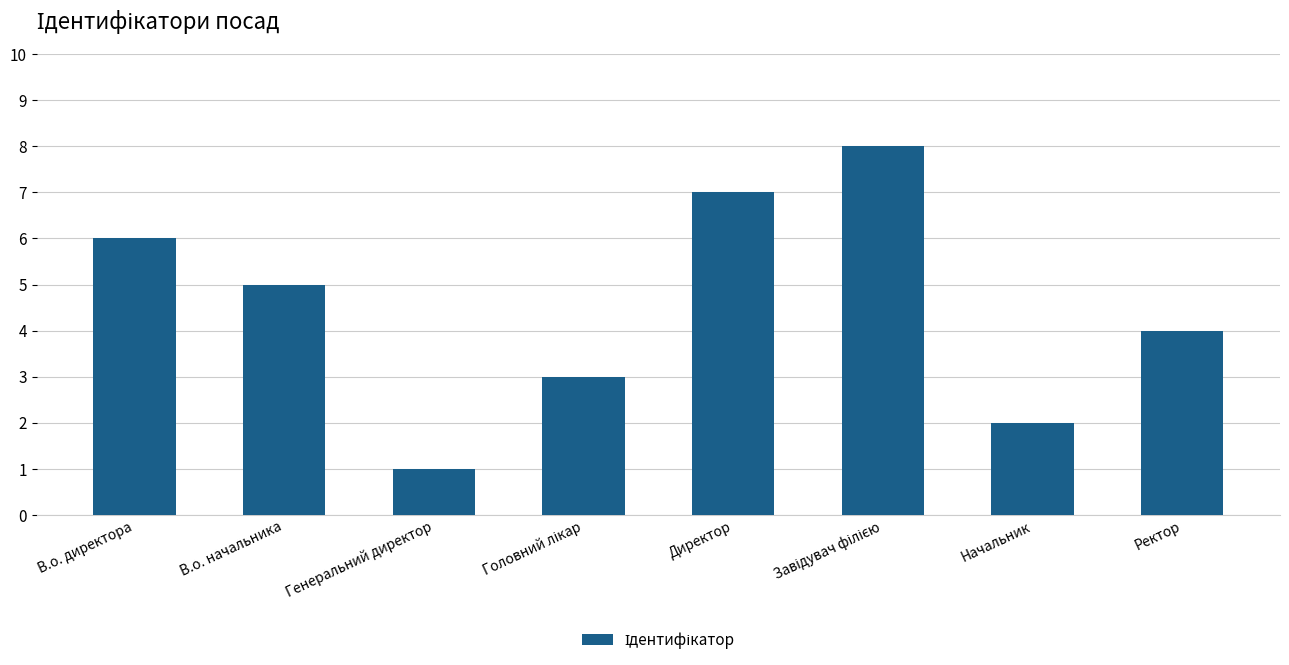

What is the greatest value displayed?

8